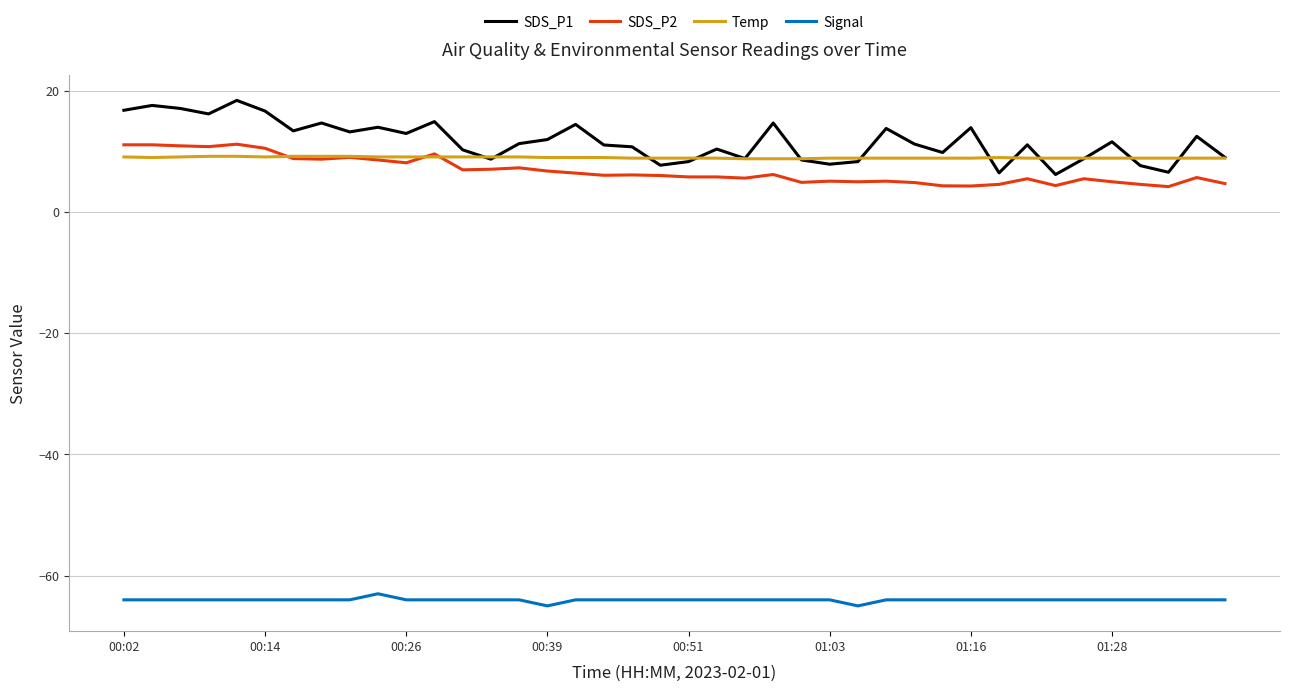

True or false: Temp and Signal intersect in this chart.

False